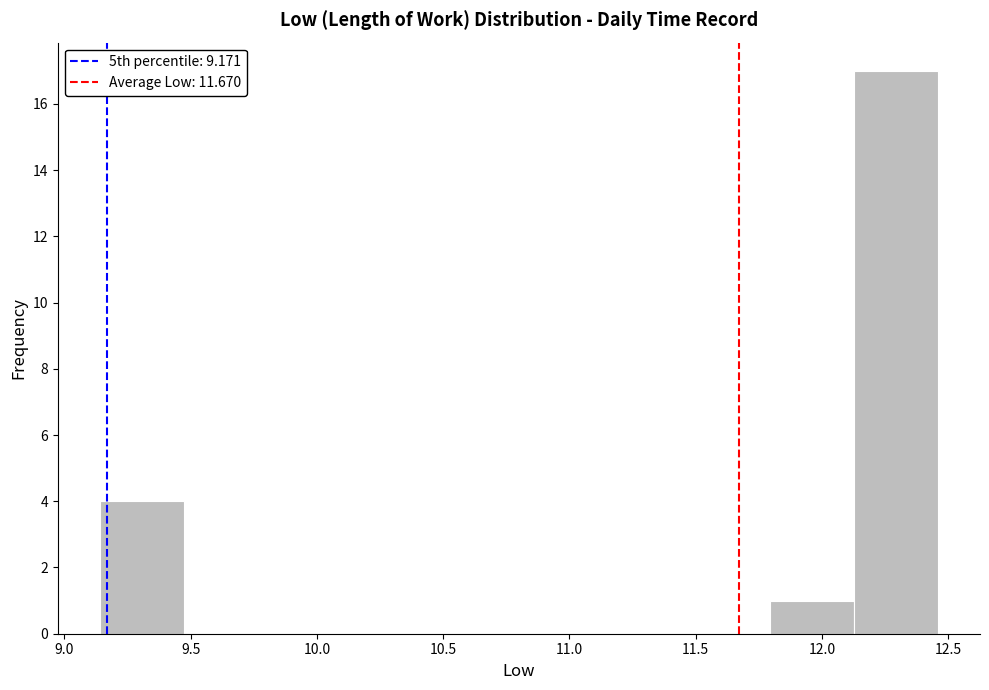

What is the height of the bar covering 12.15 to 12.45 on the x-axis? Neither the bar edges nor the heights are printed on the chart, so give them approximately, as read against the axes.

17